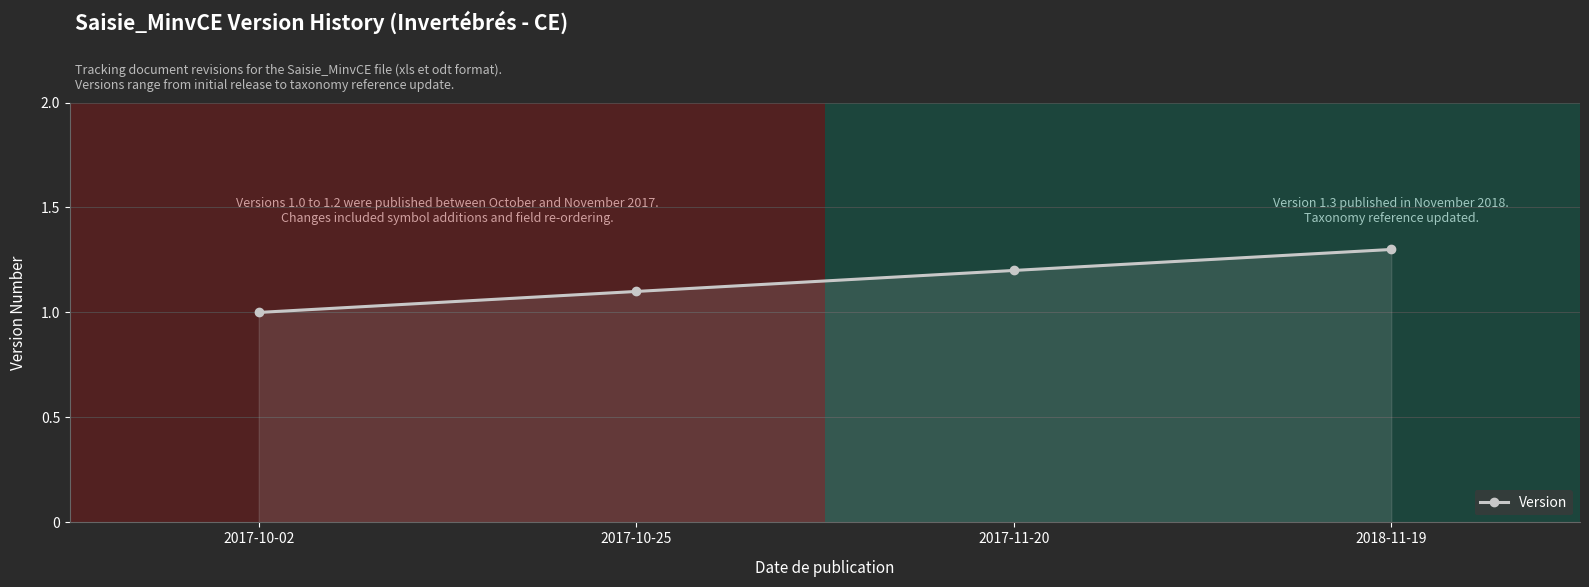

True or false: the data shows 0.5 at 2017-11-20.

False